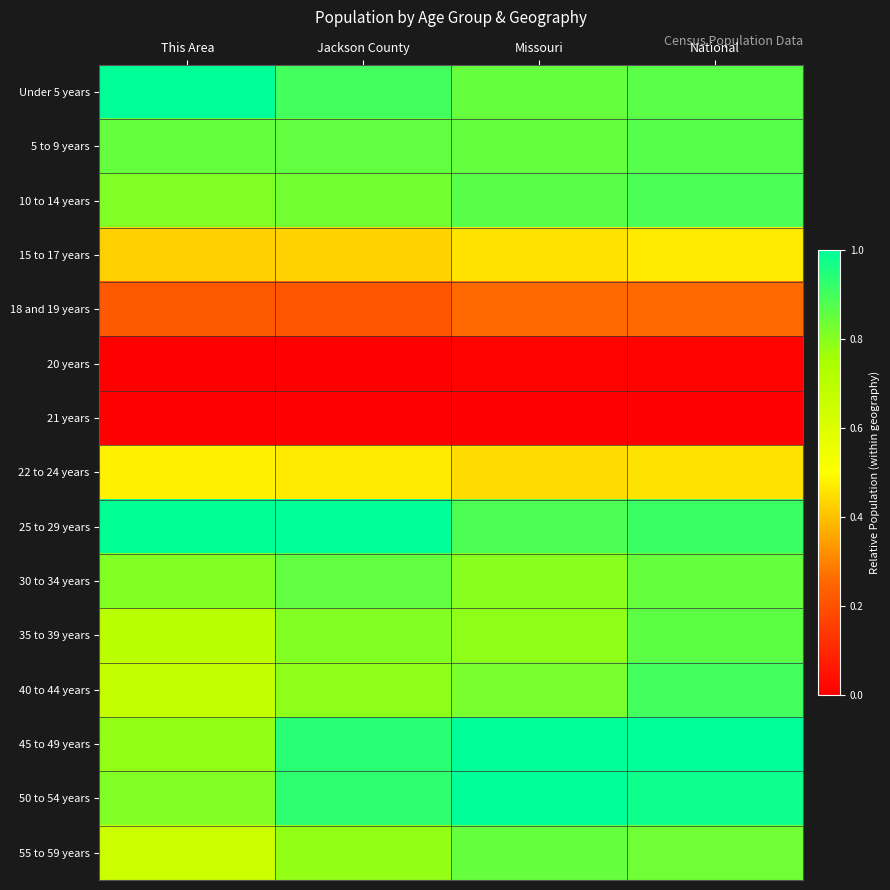

Which has a higher value, National or This Area?

This Area